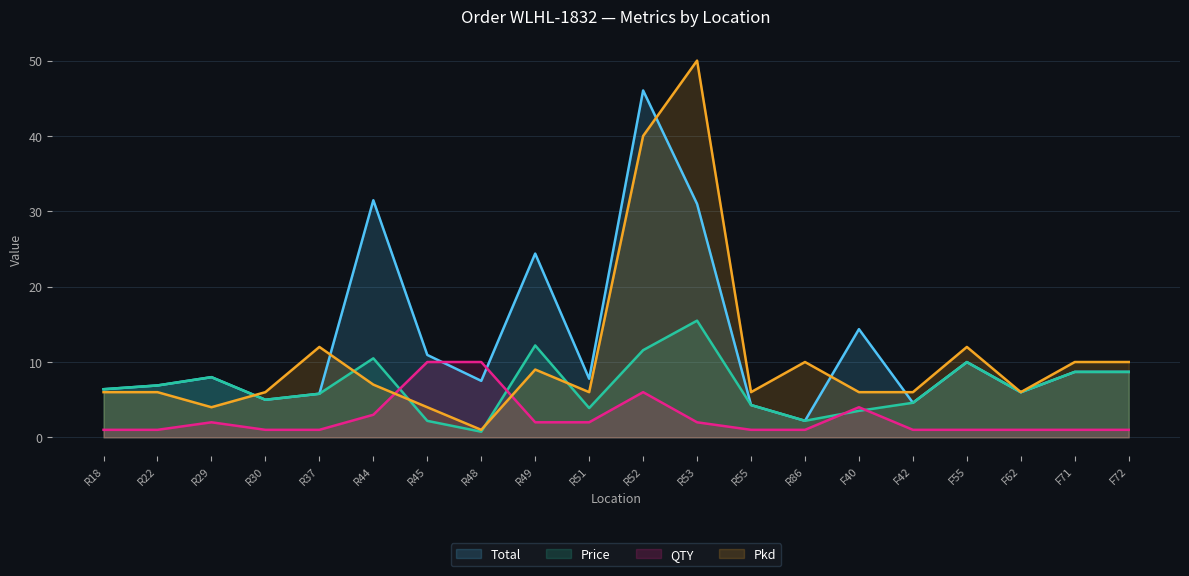

True or false: Price and Total intersect in this chart.

False